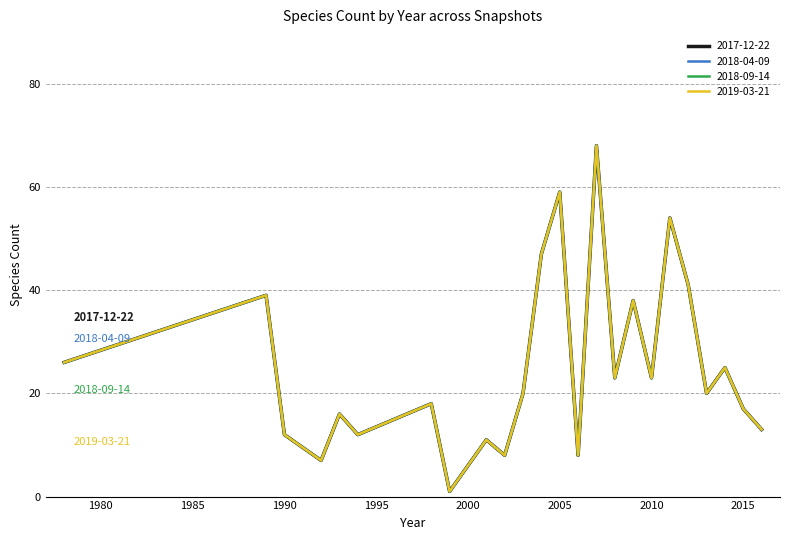

Does the chart have visible grid lines?

Yes